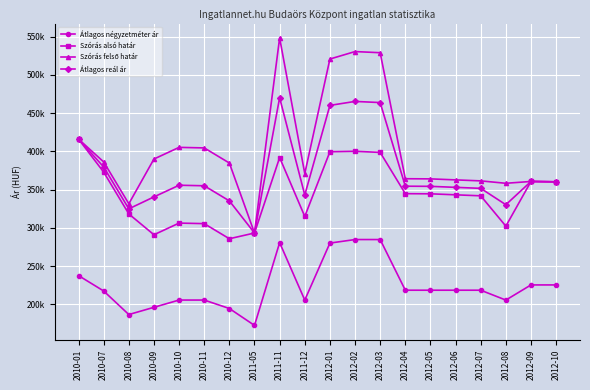

True or false: Átlagos négyzetméter ár and Szórás felső határ cross at least once.

False